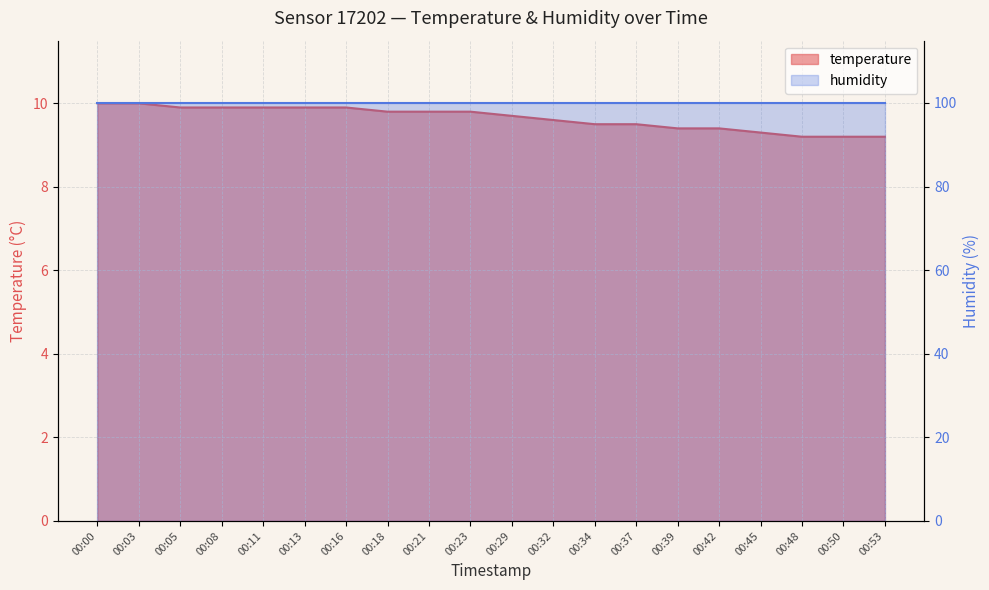

The value at 00:45 is 6.0. True or false?

False